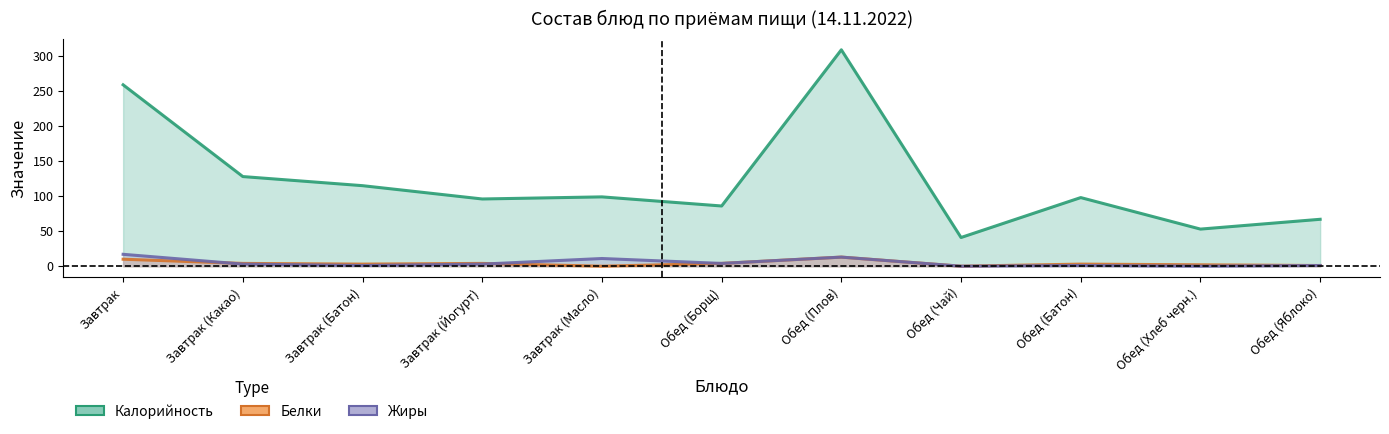

How many values in Жиры are above zero?

9